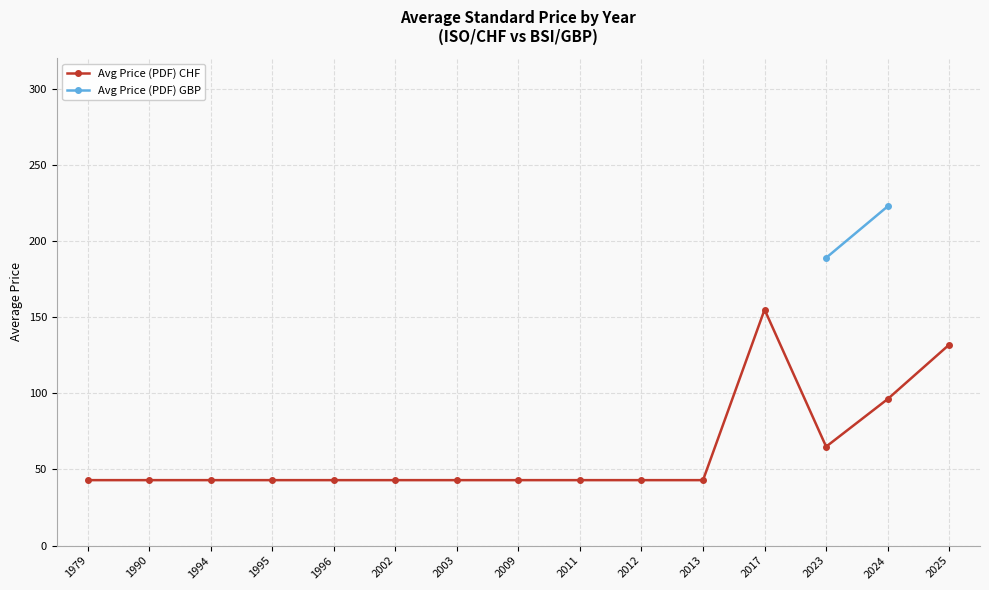

What is the maximum value shown in the chart?

155.0